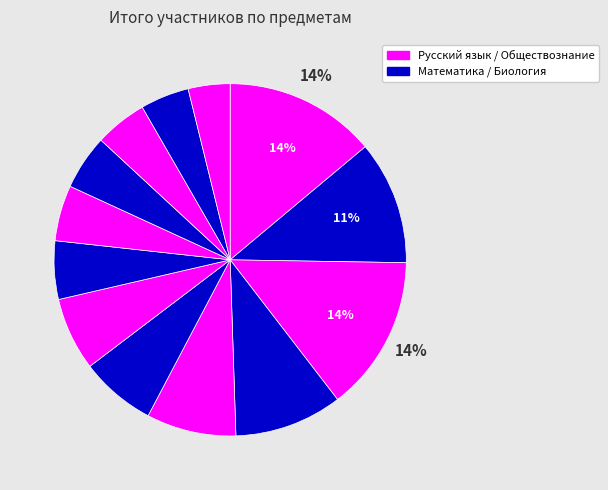

Count the number of slices in the pie.

13